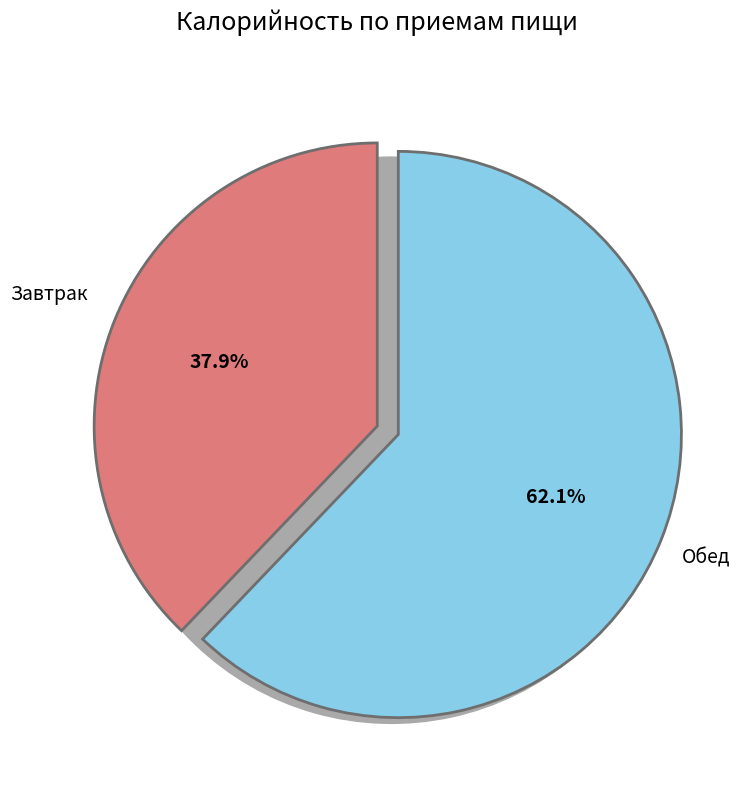

Is it true that Завтрак is 43% of the pie?

False